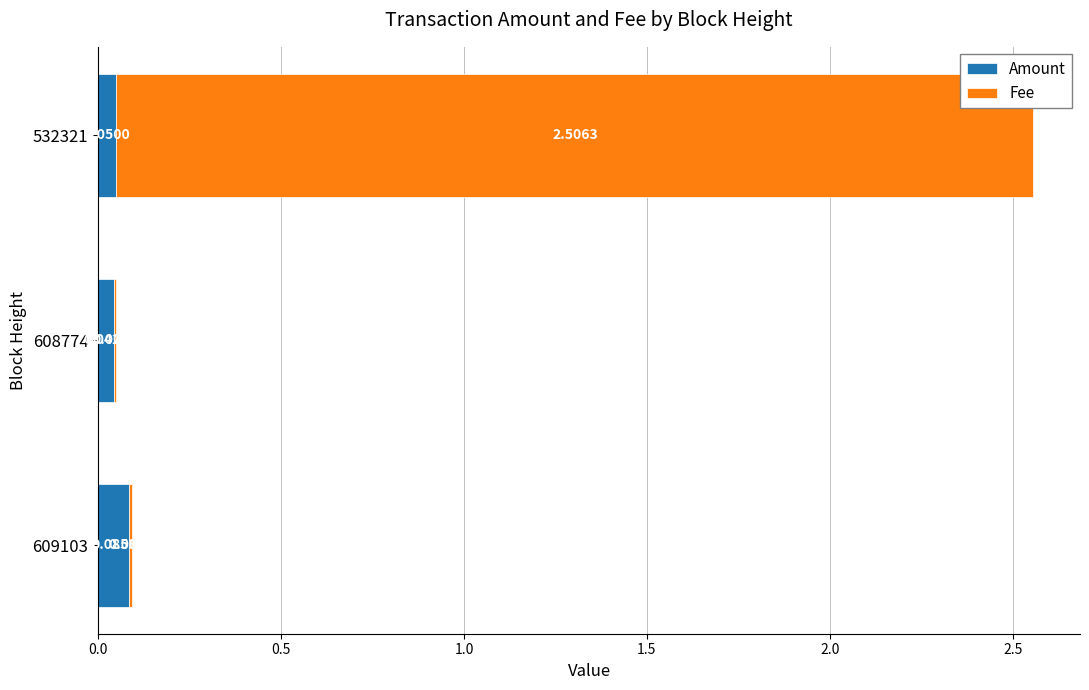

What is the total value across all series at 532321?

2.6